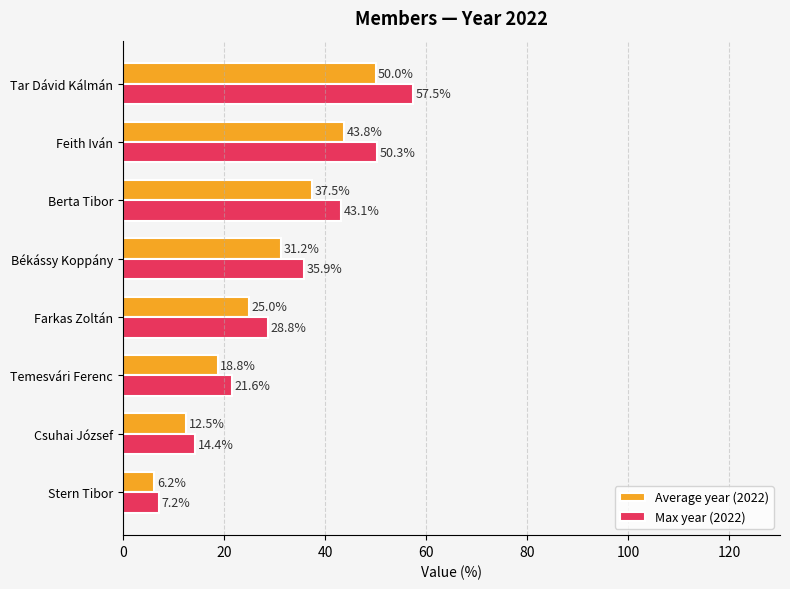

What is the sum of all Average year (2022) values?

225.0